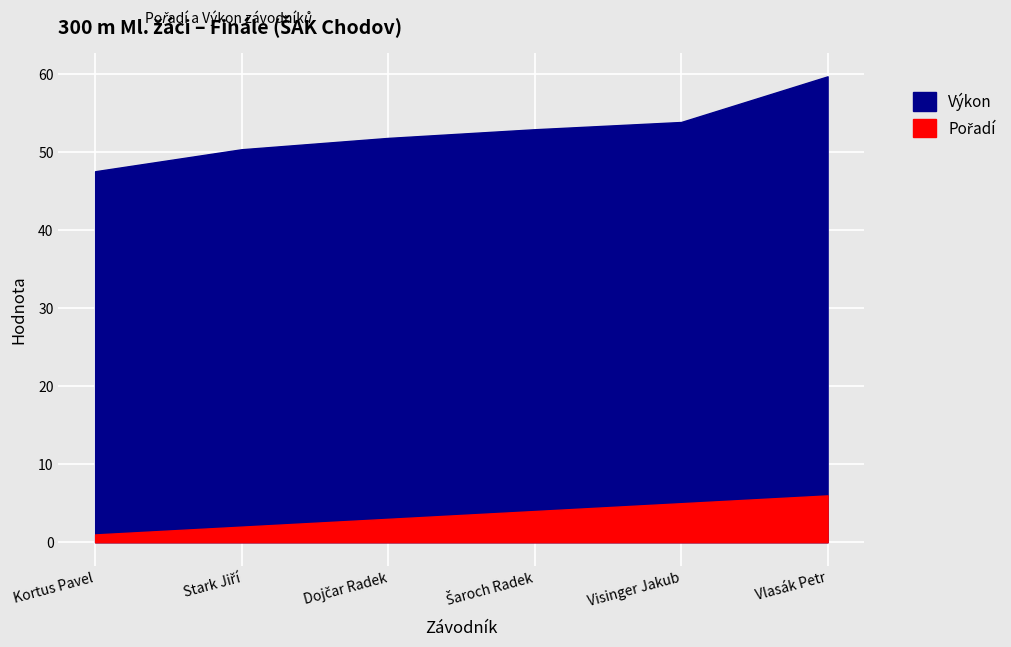

How many values in the Pořadí series exceed 4?

2